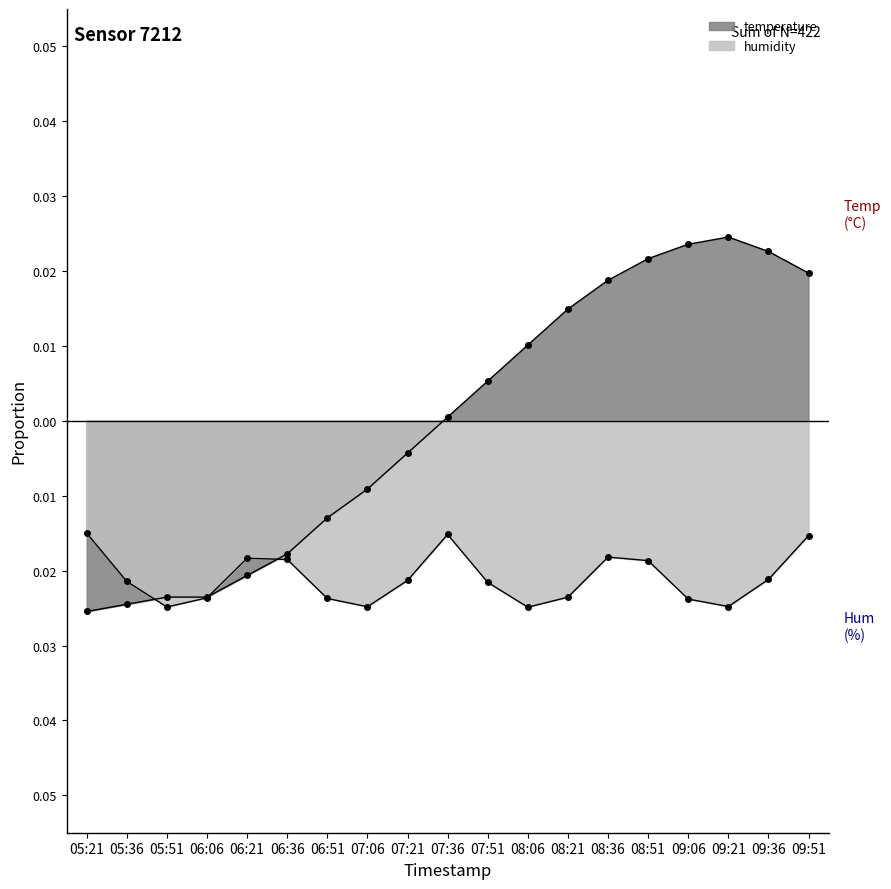

Rank the categories by value from lowest to highest.

05:21, 05:36, 05:51, 06:06, 06:21, 06:36, 06:51, 07:06, 07:21, 07:36, 07:51, 08:06, 08:21, 08:36, 09:51, 08:51, 09:36, 09:06, 09:21